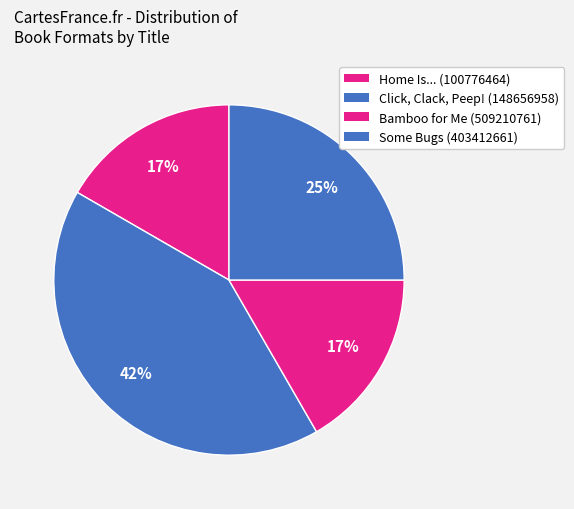

Which slice is the largest?

Click, Clack, Peep! (148656958)